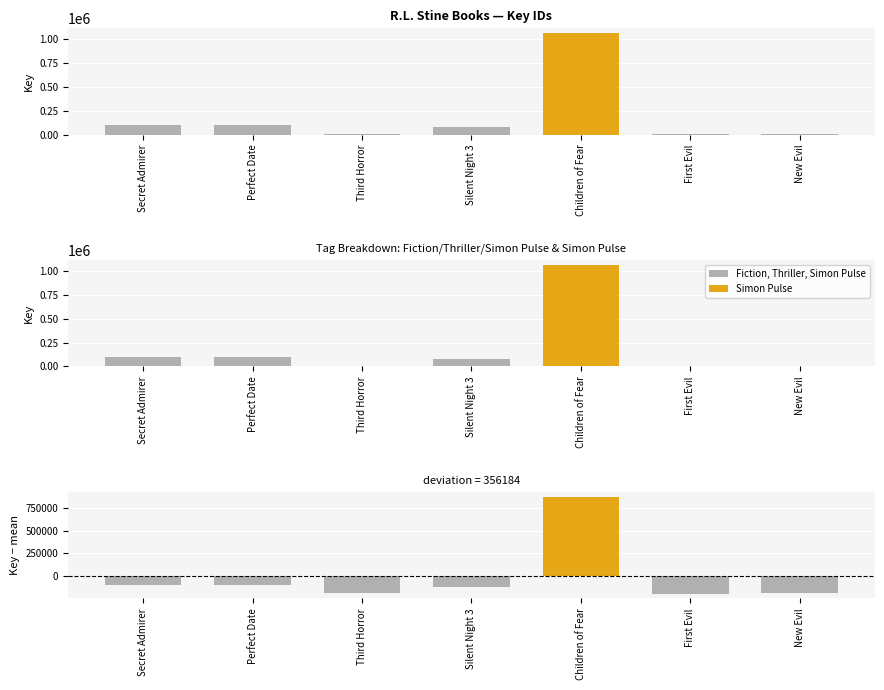

Reading left to right, what are all the values shown in this chart?

Fiction, Thriller, Simon Pulse: Secret Admirer=96895	Perfect Date=96897	Third Horror=4954	Silent Night 3=76992	Children of Fear=0	First Evil=2359	New Evil=5022
Simon Pulse: Secret Admirer=0	Perfect Date=0	Third Horror=0	Silent Night 3=0	Children of Fear=1058511	First Evil=0	New Evil=0